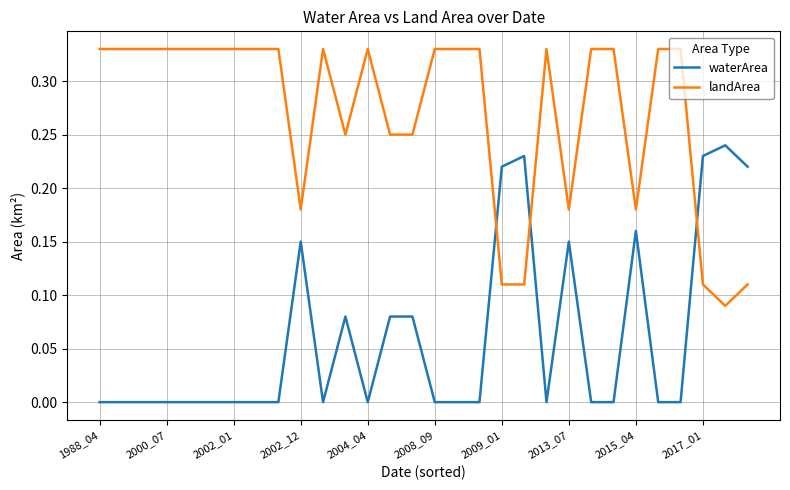

List the series in order of their overall mean, highest first.

landArea, waterArea